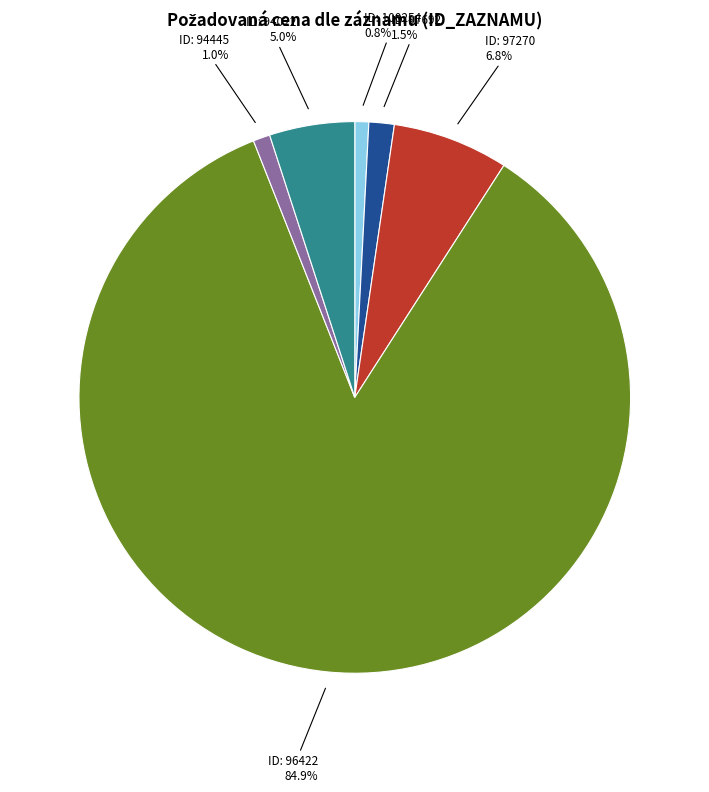

Count the number of slices in the pie.

6